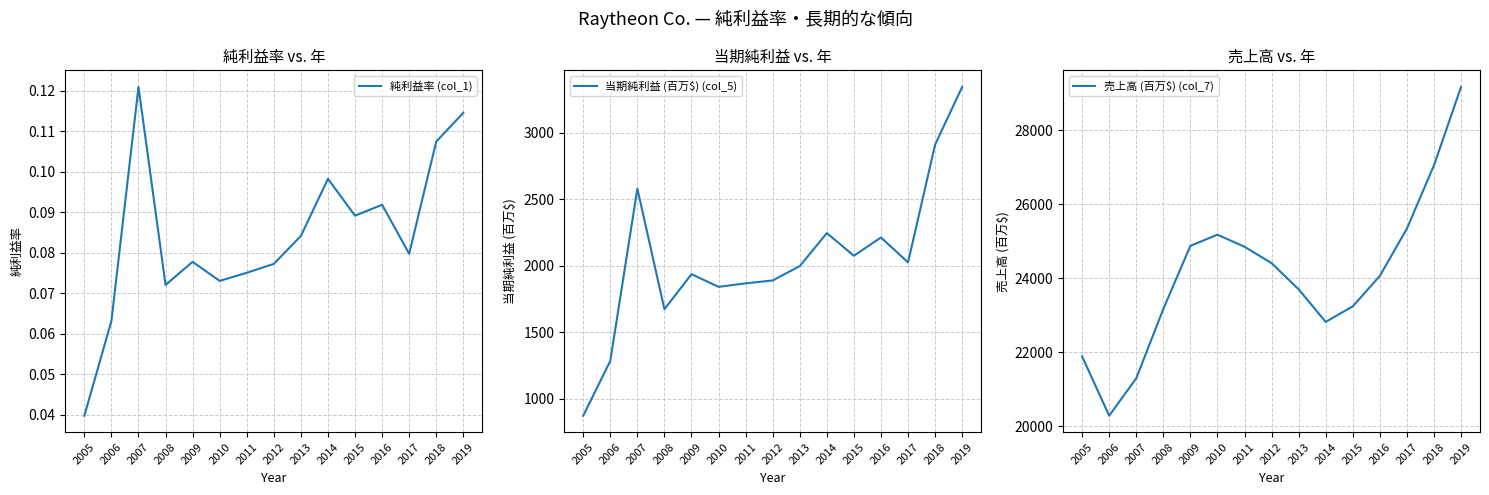

Rank the categories by 当期純利益 (百万$) (col_5) value from highest to lowest.

2019, 2018, 2007, 2014, 2016, 2015, 2017, 2013, 2009, 2012, 2011, 2010, 2008, 2006, 2005